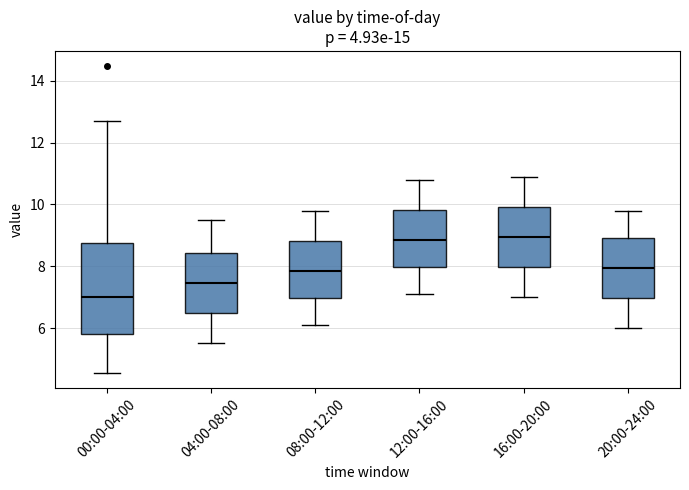

Where does the lower whisker of the box for 00:00-04:00 end on the y-axis? The values are not printed on the chart, so give them approximately, as read against the axis.

4.6